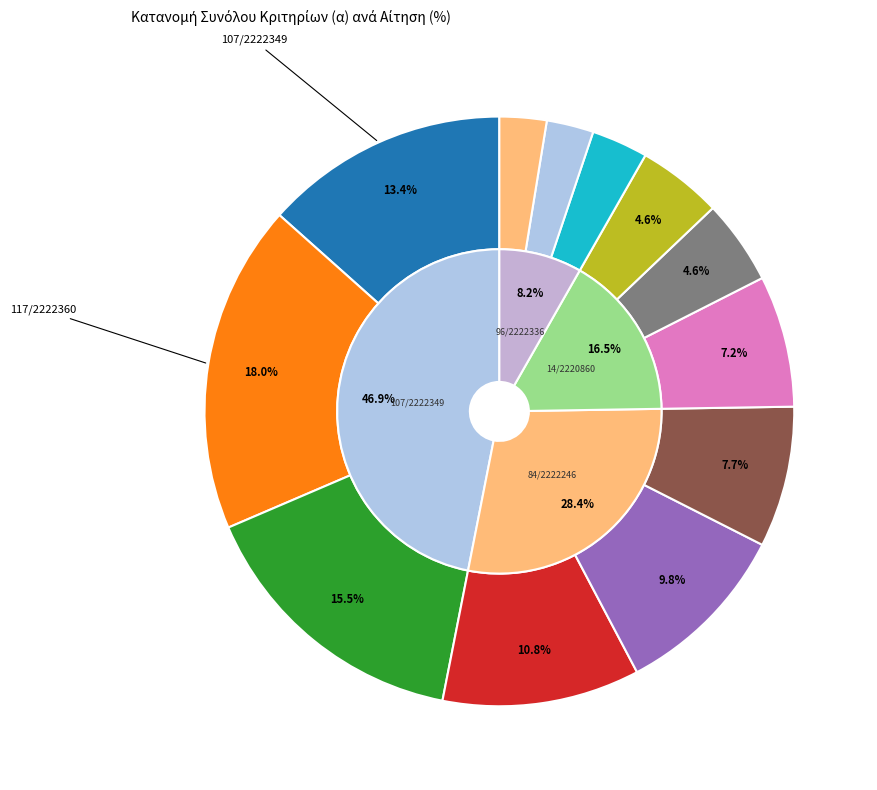

What is the ratio of the value at 48/2221815 to the value at 96/2222336?

0.8